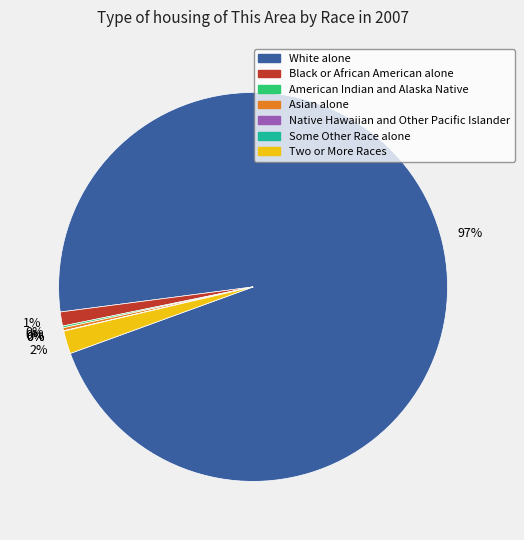

To the nearest percent, what is the difference between the largest and smallest slice percentages?

97%